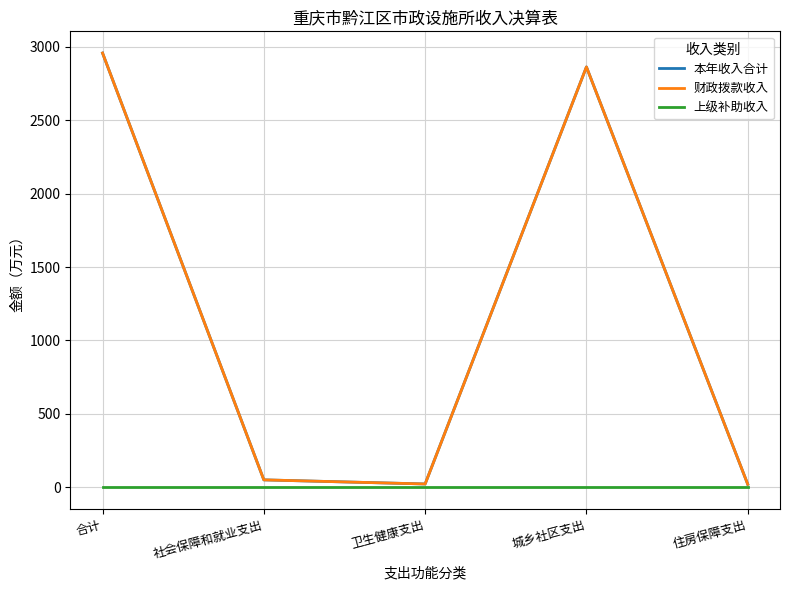

True or false: 本年收入合计 and 上级补助收入 intersect in this chart.

False